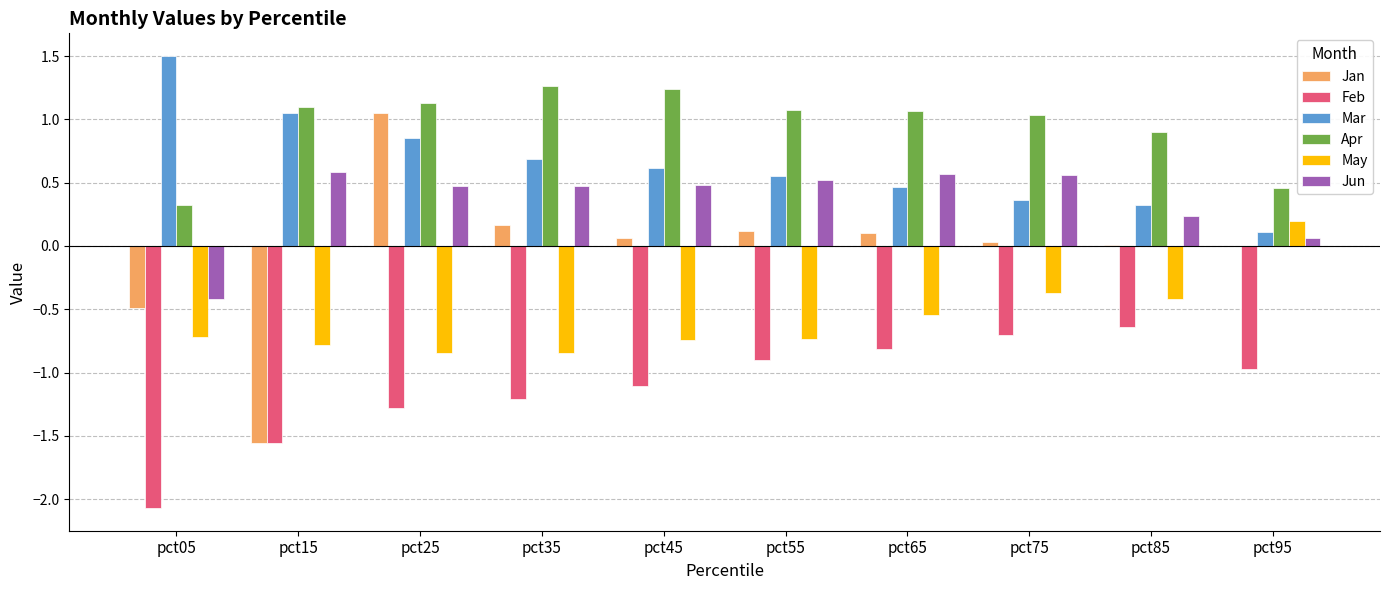

At which category is the sum across all series the highest?

pct25